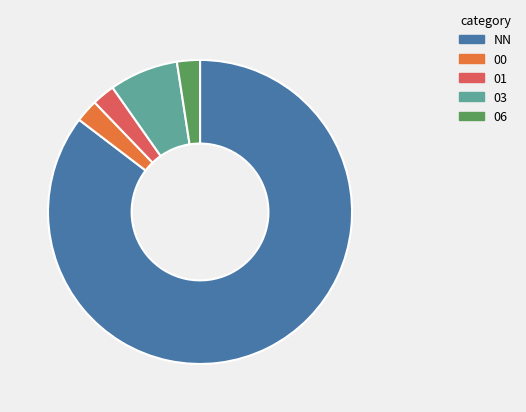

The 03 slice represents 16% of the pie. True or false?

False